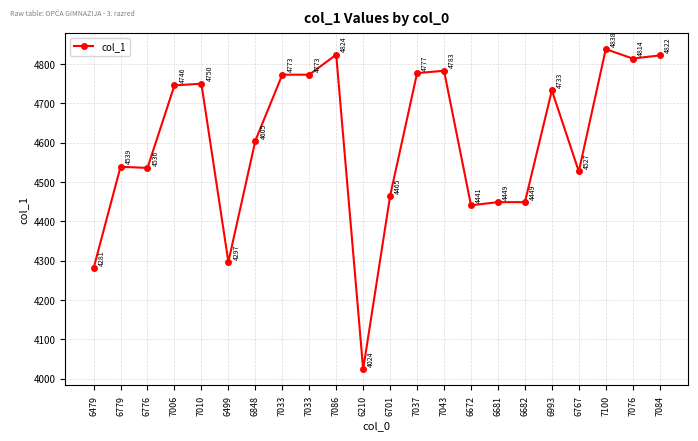

What is the difference between the maximum and minimum values?

814